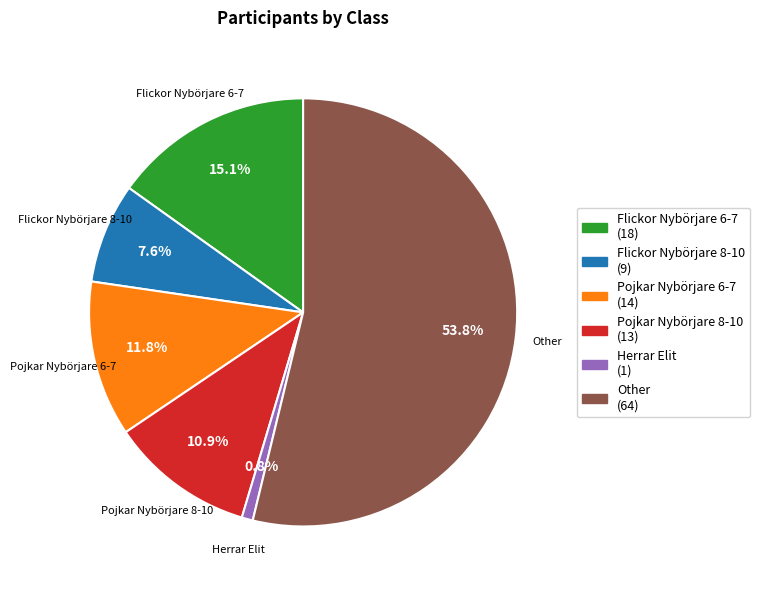

What percentage is NOT represented by Herrar Elit?

99.2%